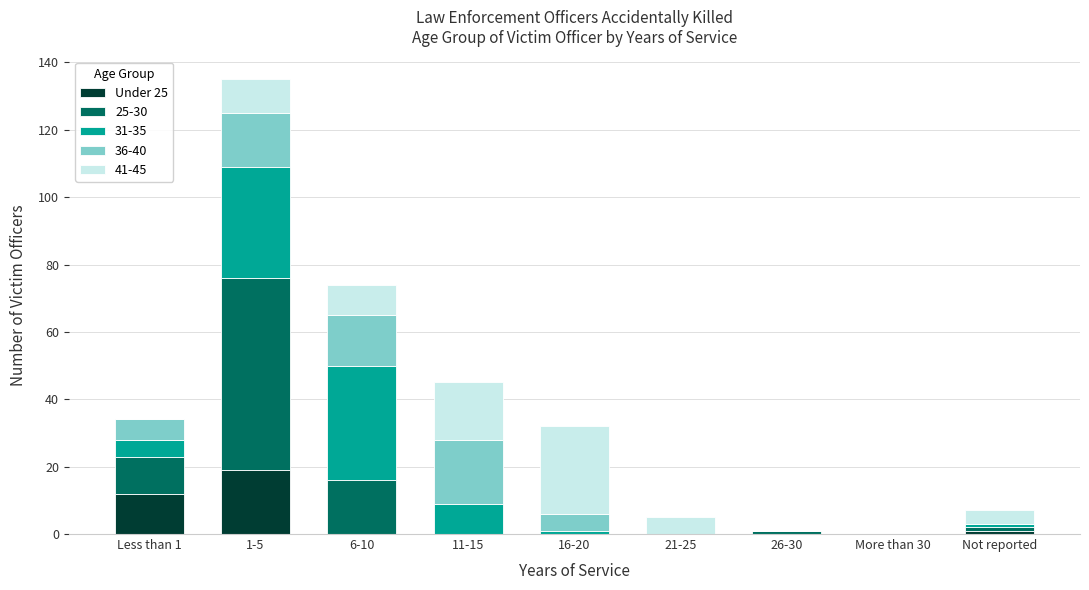

Count the number of data series in this chart.

5